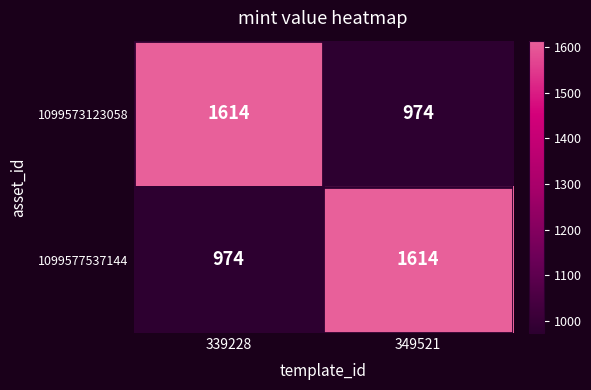

Reading left to right, what are all the values shown in this chart?

1099573123058: 1614	974
1099577537144: 974	1614